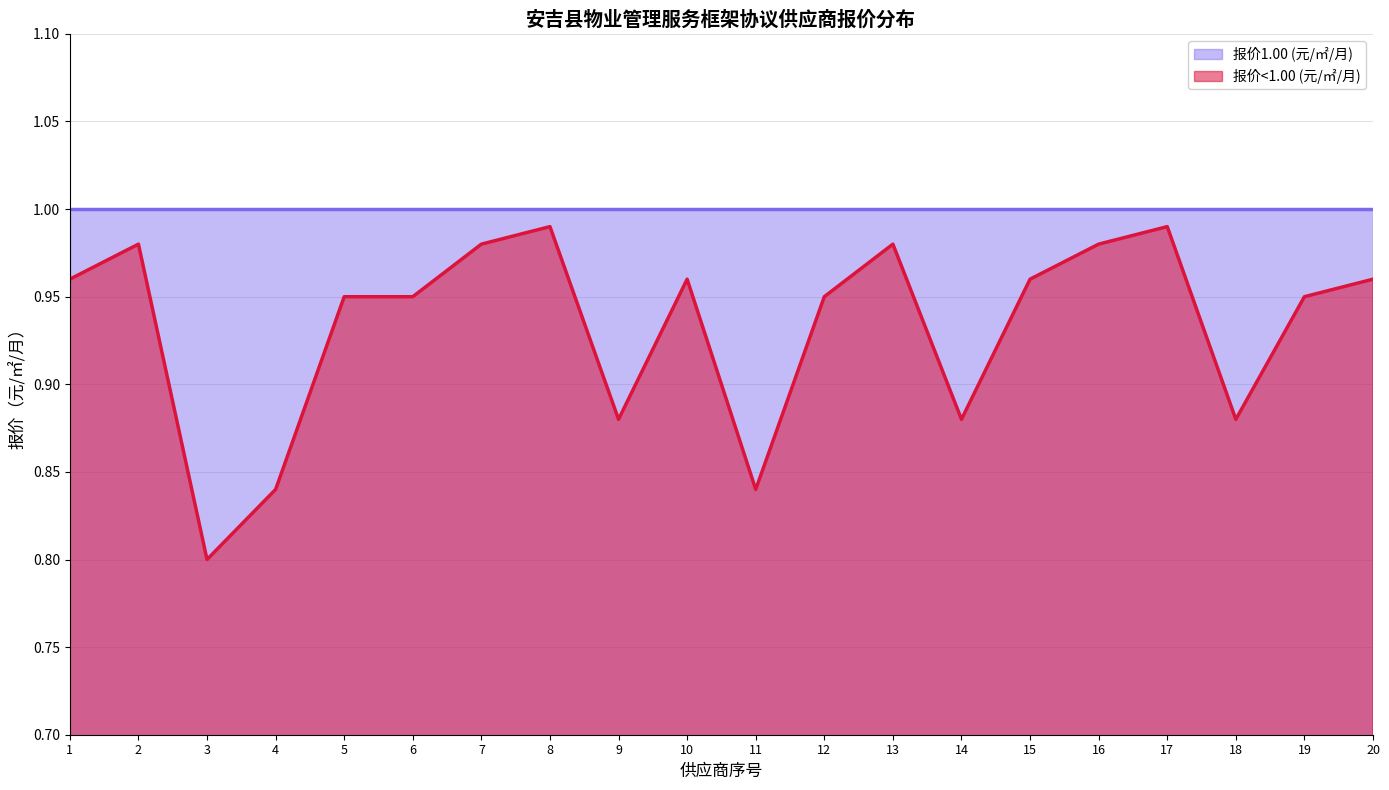

List the labels in order of value, smallest first.

3, 4, 11, 9, 14, 18, 5, 6, 12, 19, 1, 10, 15, 20, 2, 7, 13, 16, 8, 17